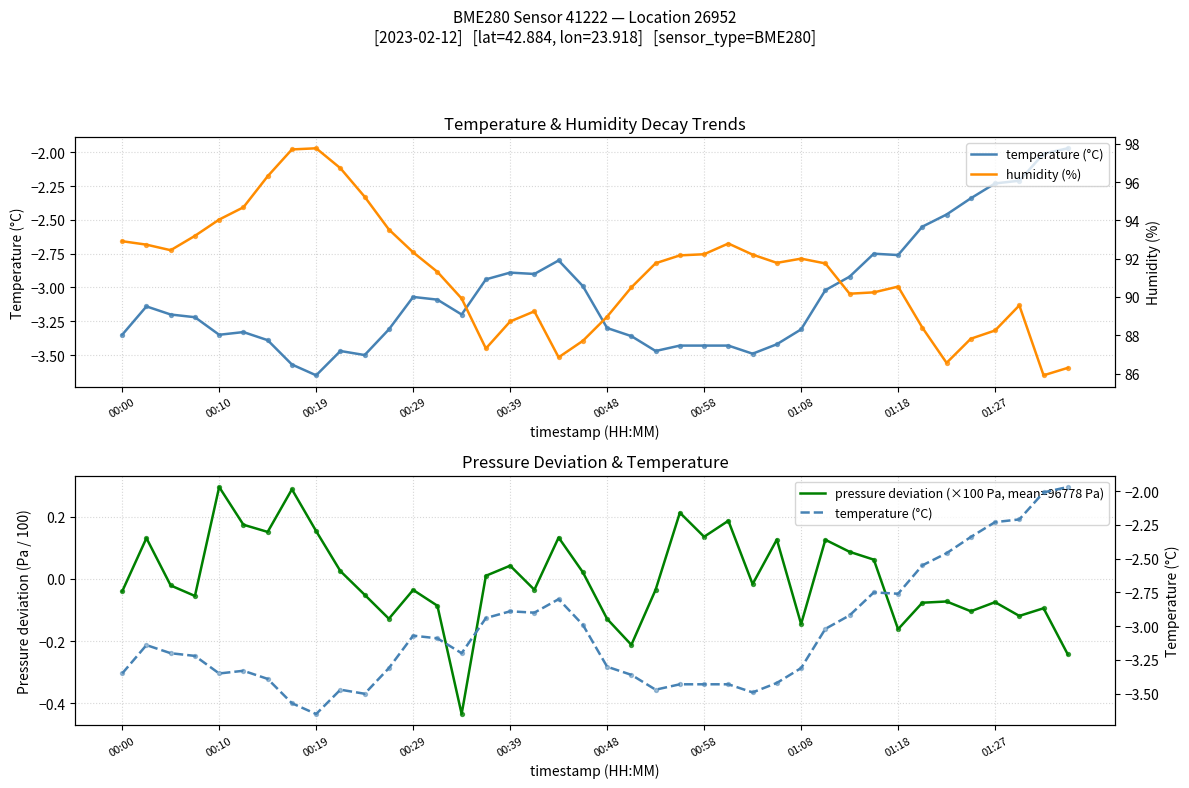

Which series reaches the maximum Y coordinate?

humidity (%)